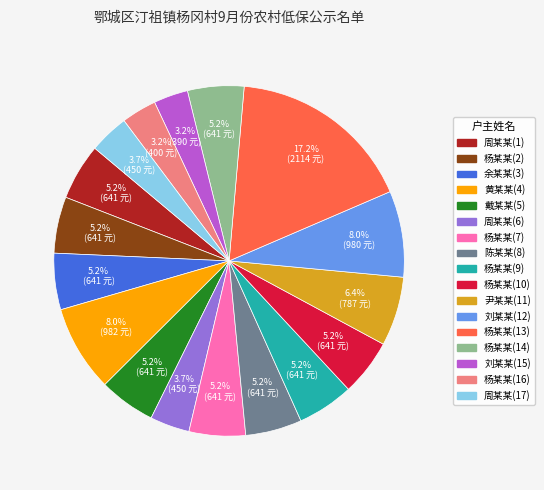

Is there any slice that represents more than half of the pie?

No